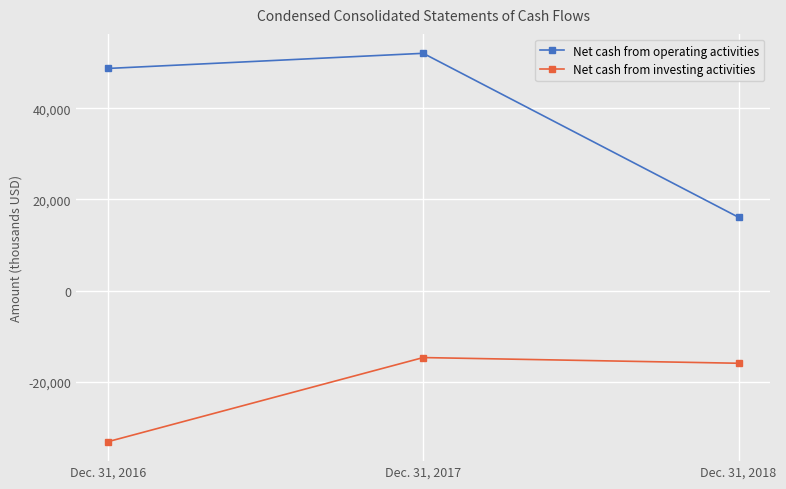

Which series has the largest total across all categories?

Net cash from operating activities